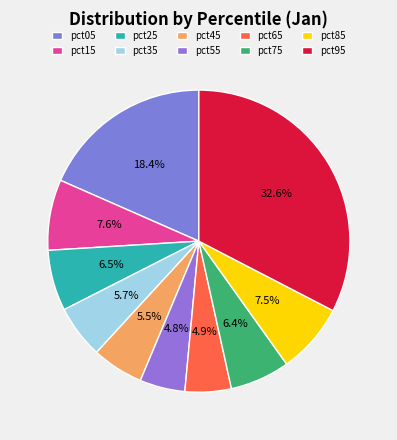

What portion of the pie excludes pct85?

92.5%